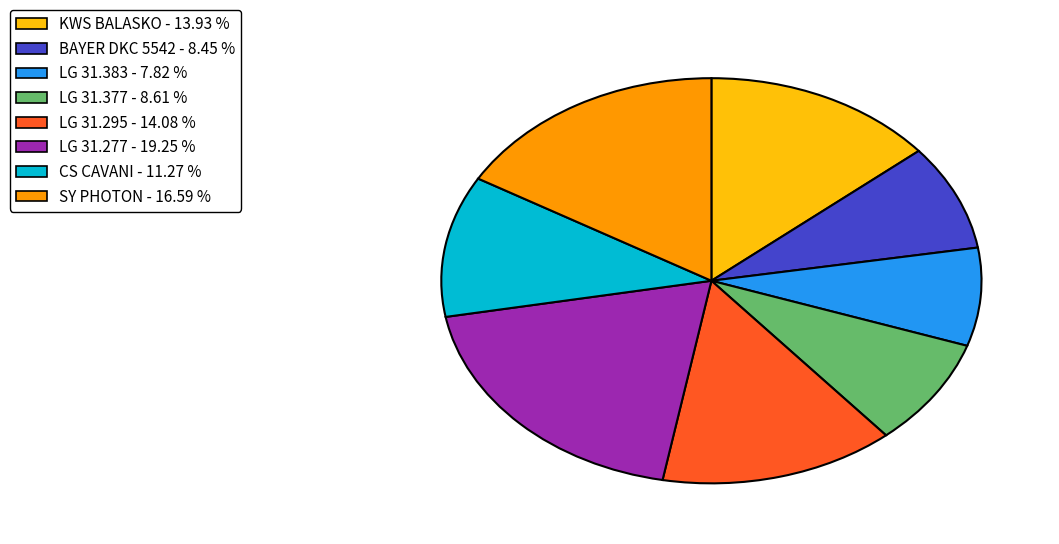

How many segments does this pie chart have?

8